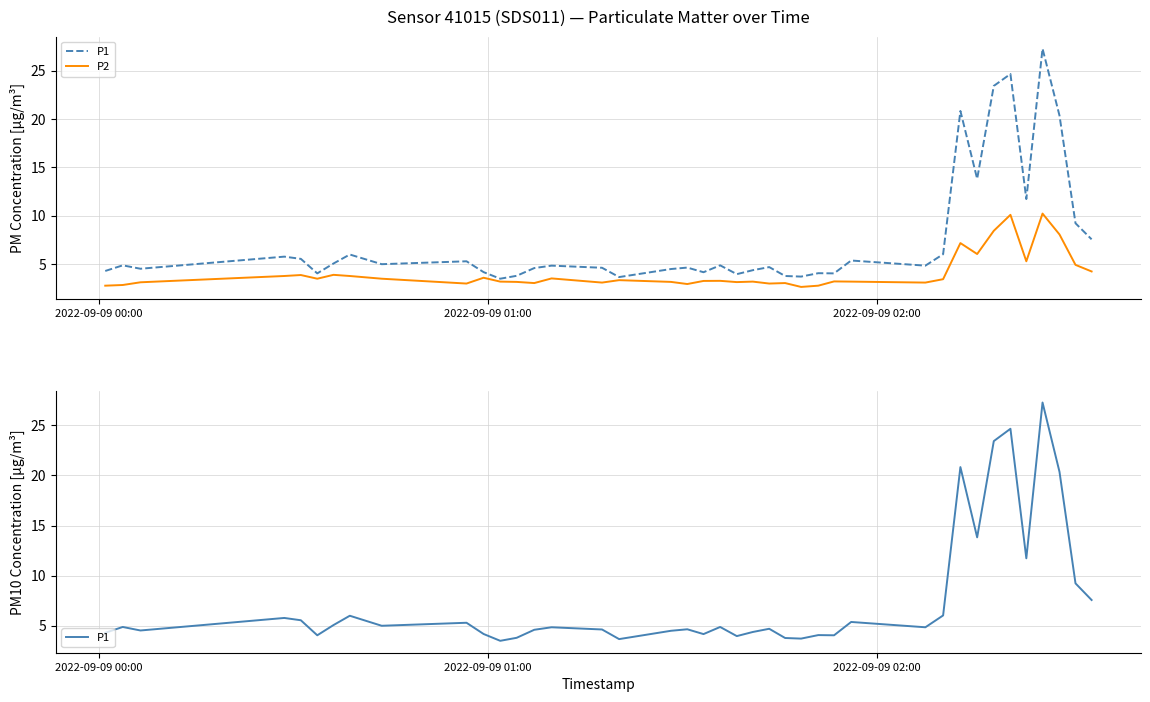

How many interior local peaks does the P2 series have?

12